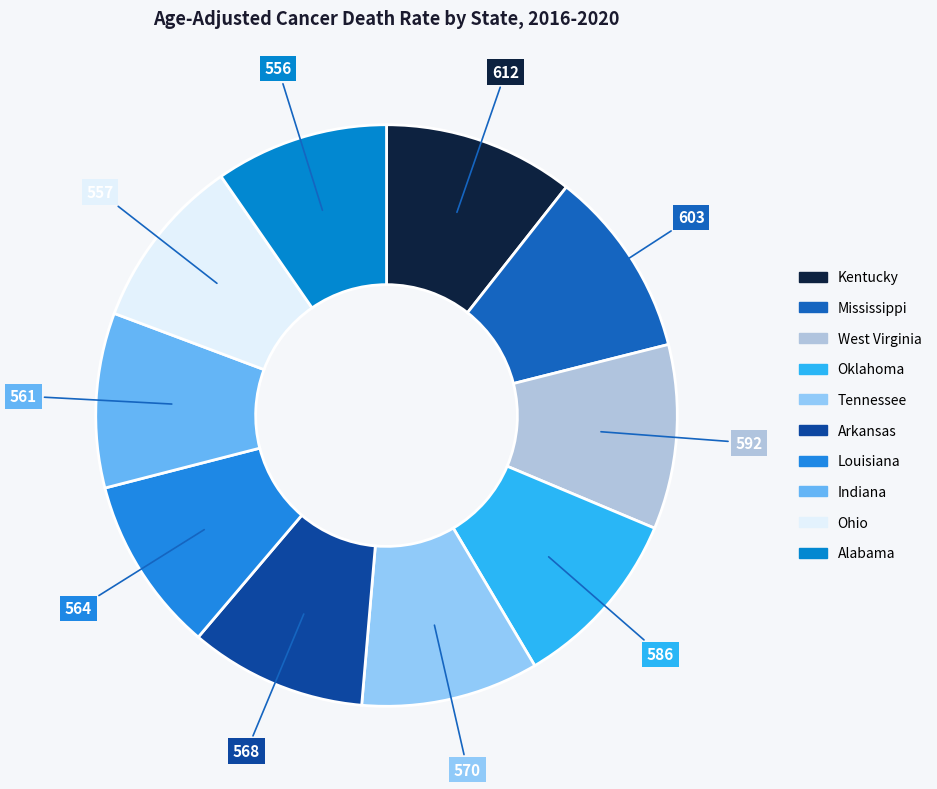

Does any single category account for the majority?

No